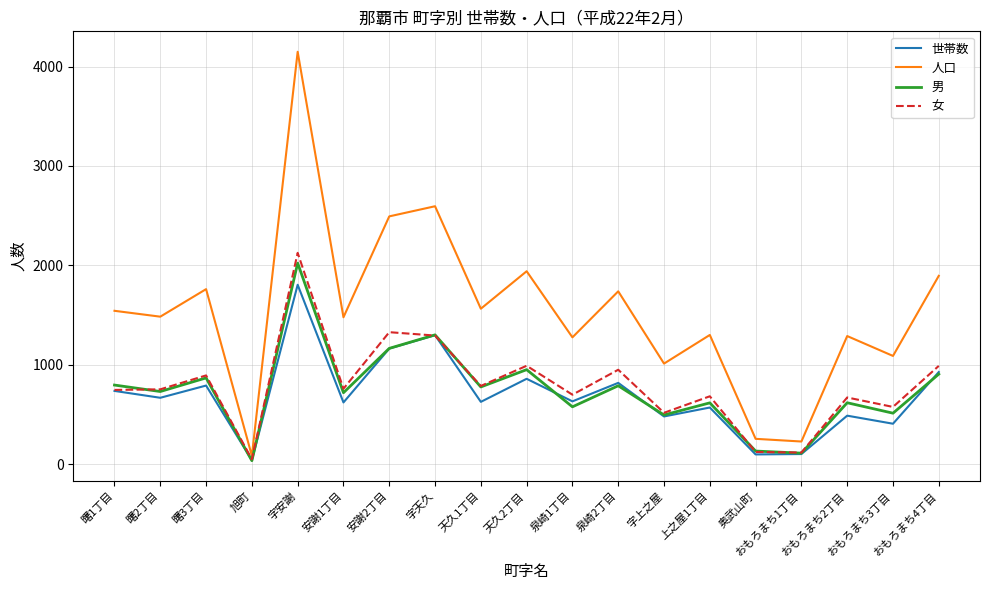

Which series has the largest range (max minus min)?

人口